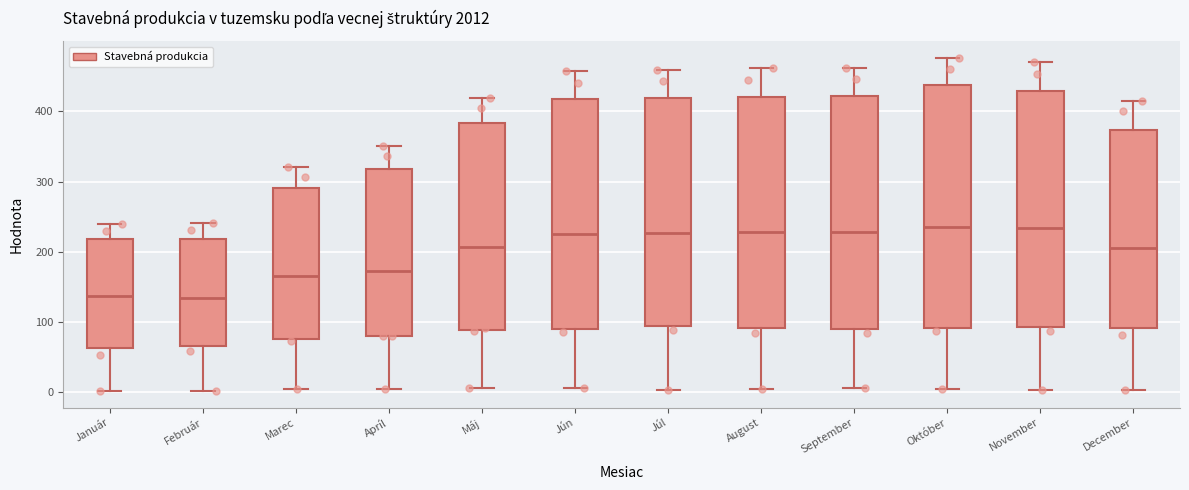

Reading left to right, transcribe this box plot: for each box, give where its median line is, the range the box spans, and where its two whiskers end, as read against the y-axis. The values are not printed on the chart, so give them approximately, as read against the axis.

Január: median 140, box 60 to 220, whiskers 0 to 240
Február: median 130, box 70 to 220, whiskers 0 to 240
Marec: median 170, box 80 to 290, whiskers 0 to 320
Apríl: median 170, box 80 to 320, whiskers 10 to 350
Máj: median 210, box 90 to 380, whiskers 10 to 420
Jún: median 230, box 90 to 420, whiskers 10 to 460
Júl: median 230, box 90 to 420, whiskers 0 to 460
August: median 230, box 90 to 420, whiskers 0 to 460
September: median 230, box 90 to 420, whiskers 10 to 460
Október: median 240, box 90 to 440, whiskers 0 to 480
November: median 230, box 90 to 430, whiskers 0 to 470
December: median 210, box 90 to 370, whiskers 0 to 410